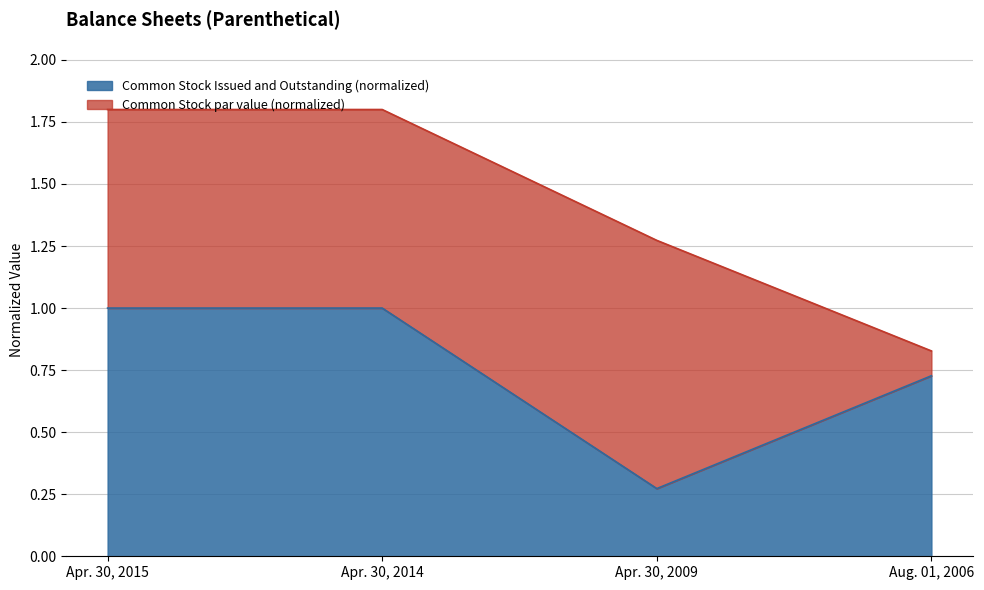

What is the approximate value at Aug. 01, 2006?

0.7